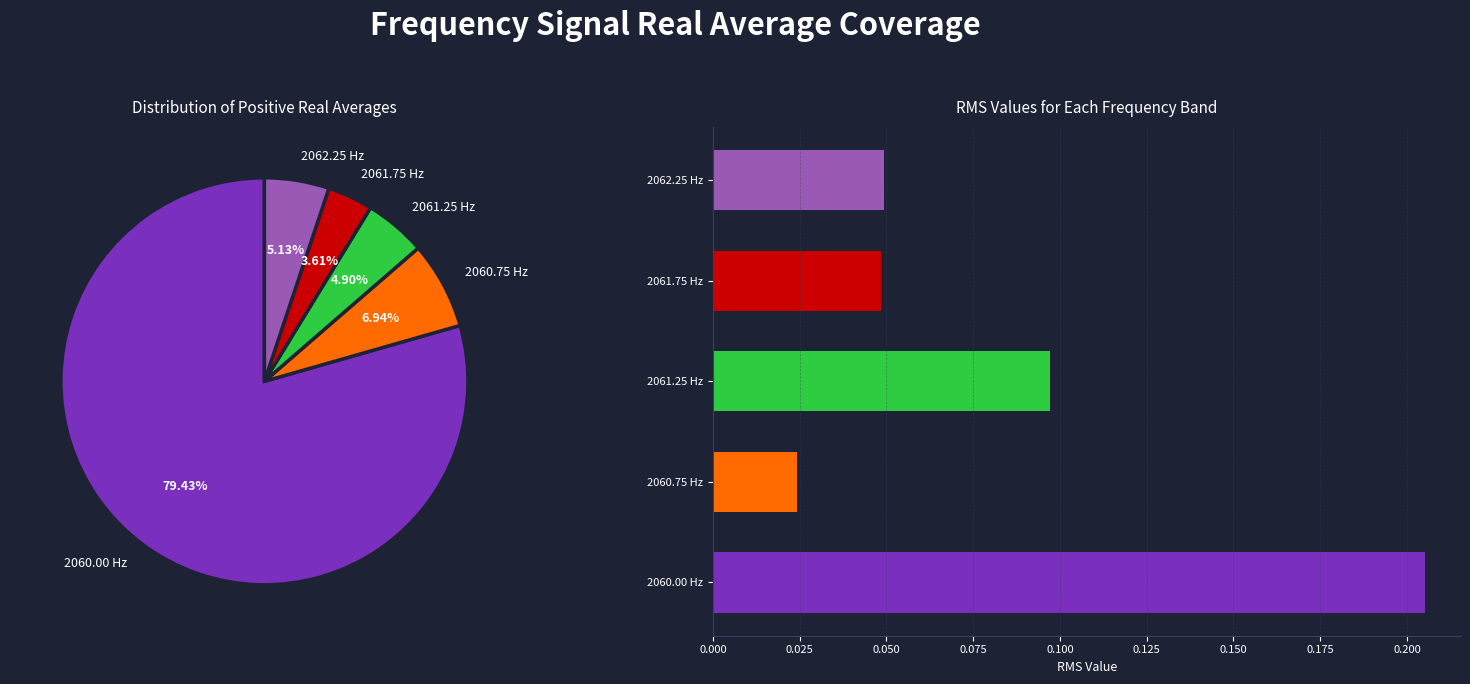

Do 5 and 3 together represent more than half of the pie?

No